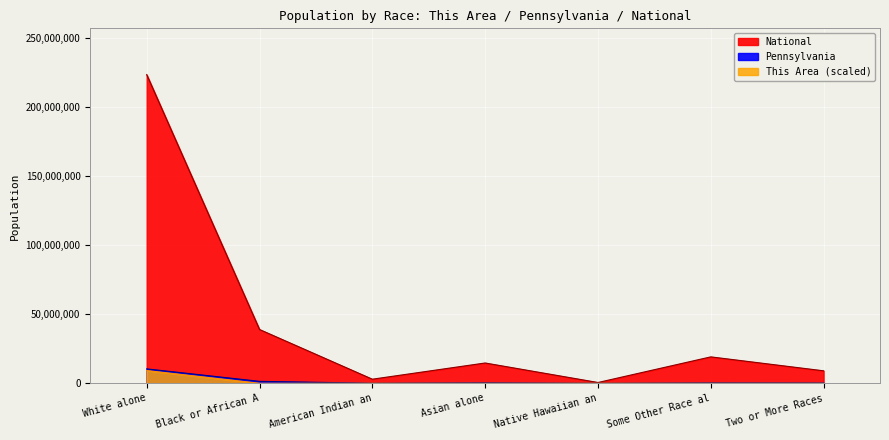

What is the maximum value for This Area?

9200000